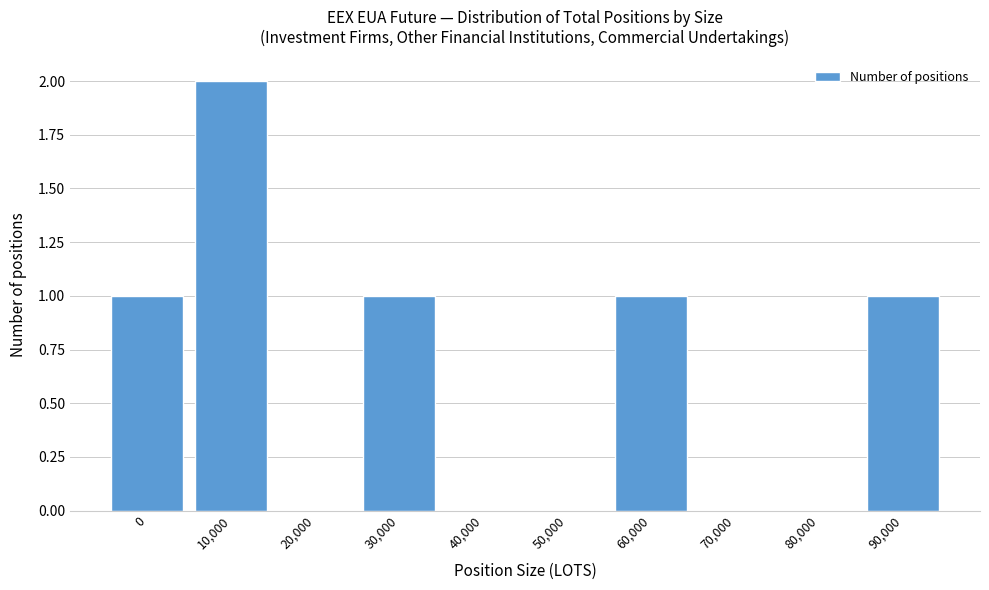

Reading left to right, transcribe all the data shown in this chart.

0=1	10,000=2	20,000=0	30,000=1	40,000=0	50,000=0	60,000=1	70,000=0	80,000=0	90,000=1